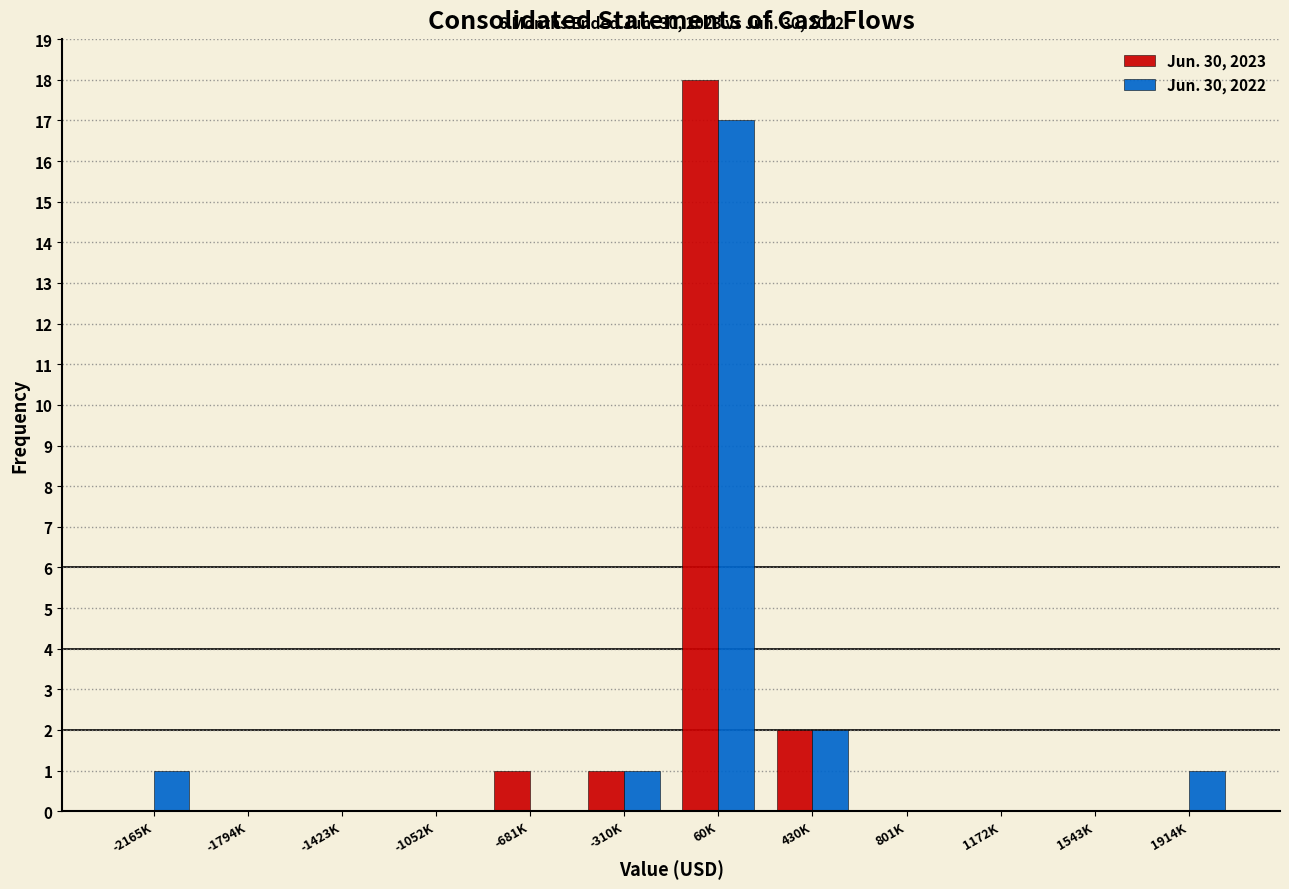

Reading right to left, list all the values displayed in this chart.

Jun. 30, 2023: 1914K=0	1543K=0	1172K=0	801K=0	430K=2	60K=18	-310K=1	-681K=1	-1052K=0	-1423K=0	-1794K=0	-2165K=0
Jun. 30, 2022: 1914K=1	1543K=0	1172K=0	801K=0	430K=2	60K=17	-310K=1	-681K=0	-1052K=0	-1423K=0	-1794K=0	-2165K=1